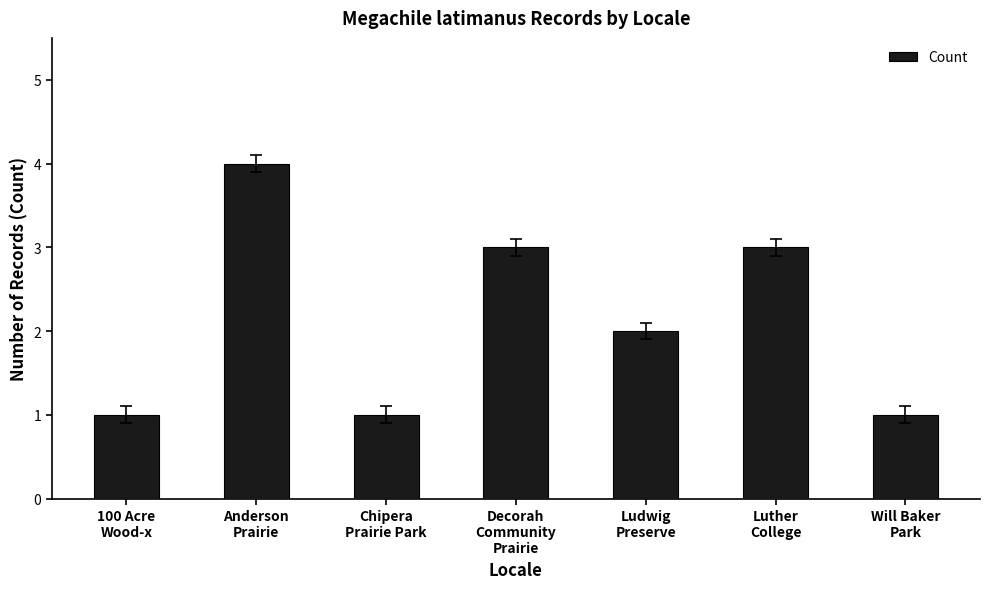

What is the sum of all values?

15